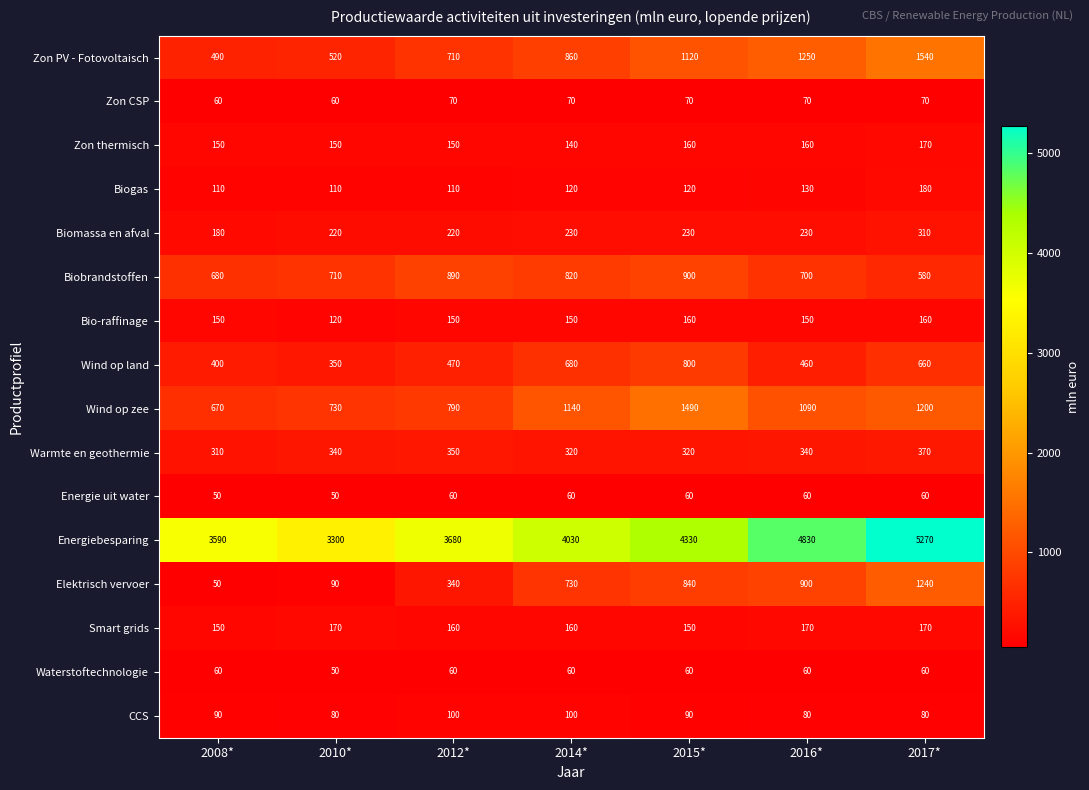

What is the maximum value shown in the chart?

5270